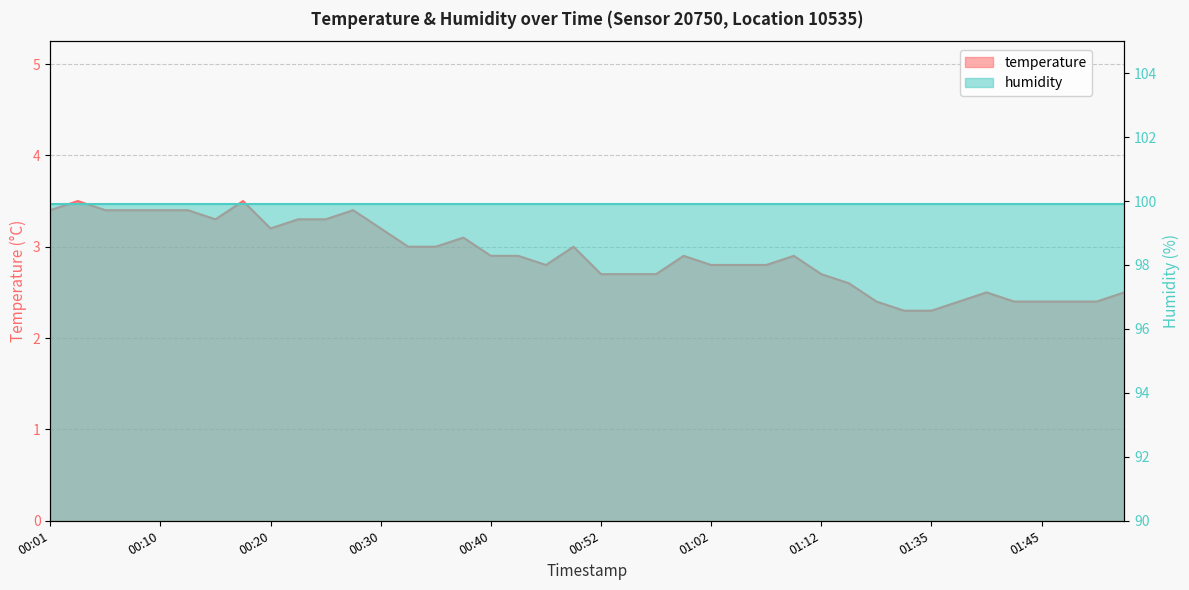

Rank the categories by value from lowest to highest.

01:33, 01:35, 01:25, 01:38, 01:43, 01:45, 01:47, 01:50, 01:40, 01:52, 01:14, 00:52, 00:55, 00:57, 01:12, 00:47, 01:02, 01:04, 01:07, 00:40, 00:42, 01:00, 01:09, 00:32, 00:35, 00:50, 00:37, 00:20, 00:30, 00:15, 00:23, 00:25, 00:01, 00:06, 00:08, 00:10, 00:13, 00:28, 00:03, 00:18